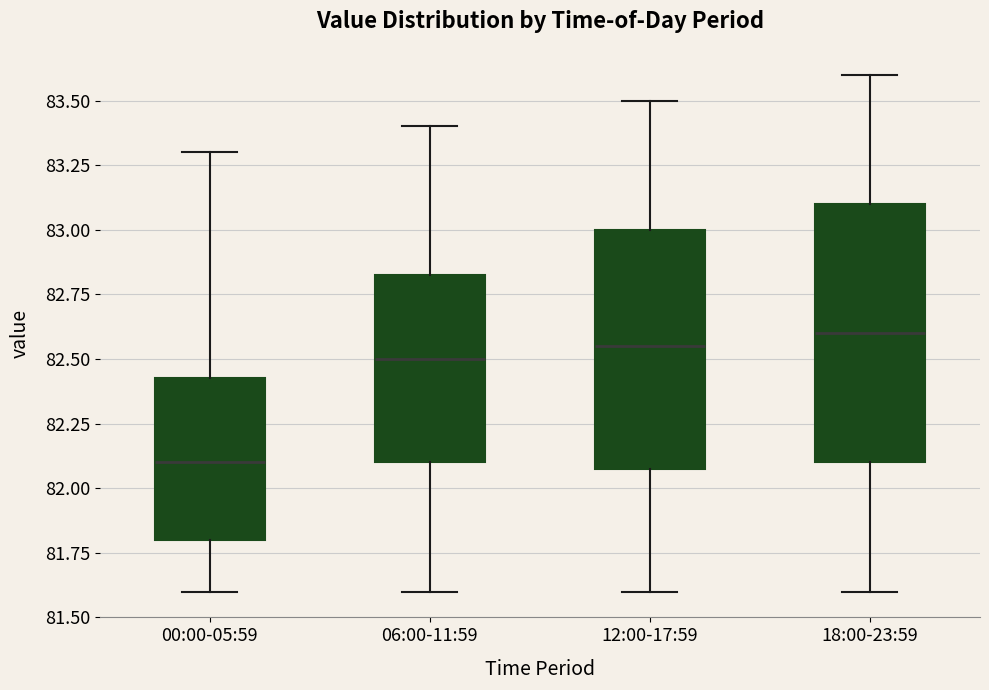

Reading left to right, read every box against the y-axis: the position of its median line, the range the box covers, and the ends of its whiskers. The values are not printed on the chart, so give them approximately, as read against the axis.

00:00-05:59: median 82.10, box 81.80 to 82.45, whiskers 81.60 to 83.30
06:00-11:59: median 82.50, box 82.10 to 82.85, whiskers 81.60 to 83.40
12:00-17:59: median 82.55, box 82.10 to 83.00, whiskers 81.60 to 83.50
18:00-23:59: median 82.60, box 82.10 to 83.10, whiskers 81.60 to 83.60